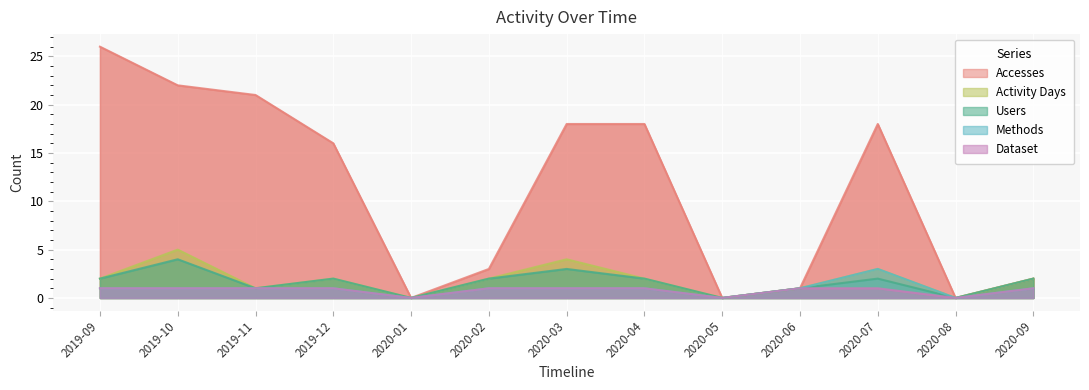

What are all the series names shown in the legend?

Accesses, Activity Days, Users, Methods, Dataset